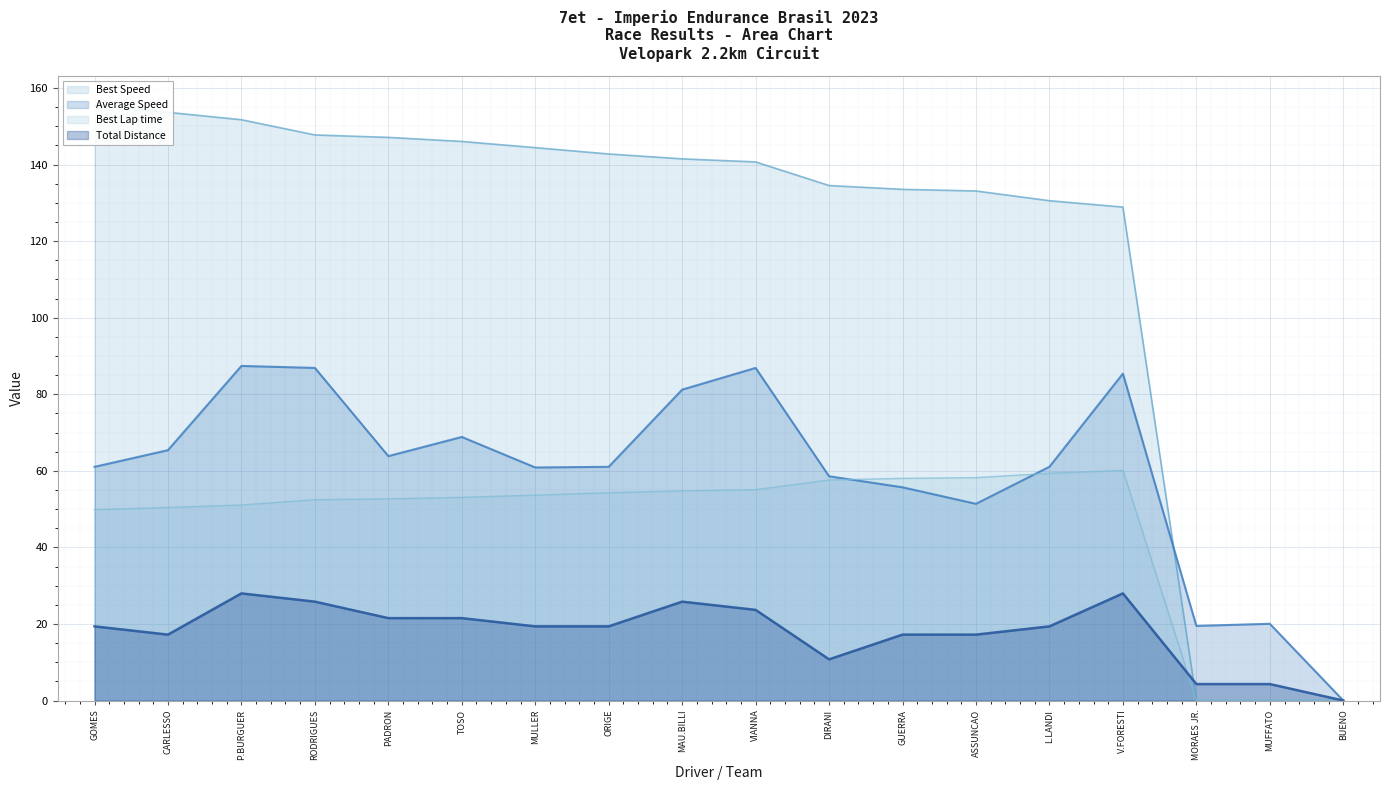

Count the number of data series in this chart.

4